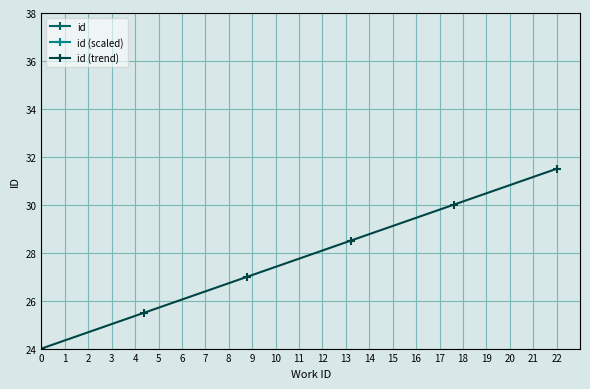

True or false: id (trend) has a value of 31.5 at 22.

True